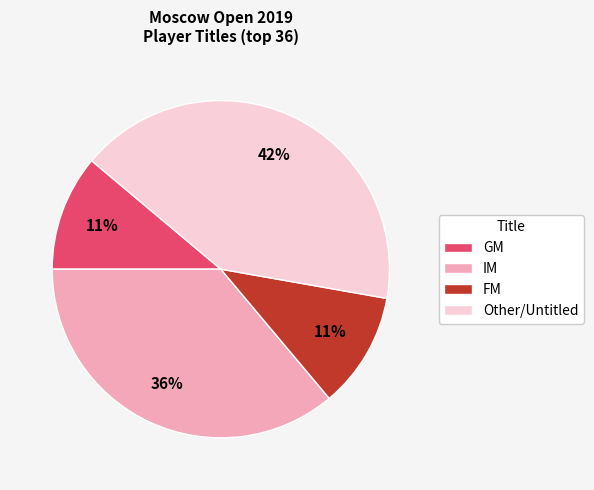

Which category has the biggest portion of the pie?

Other/Untitled